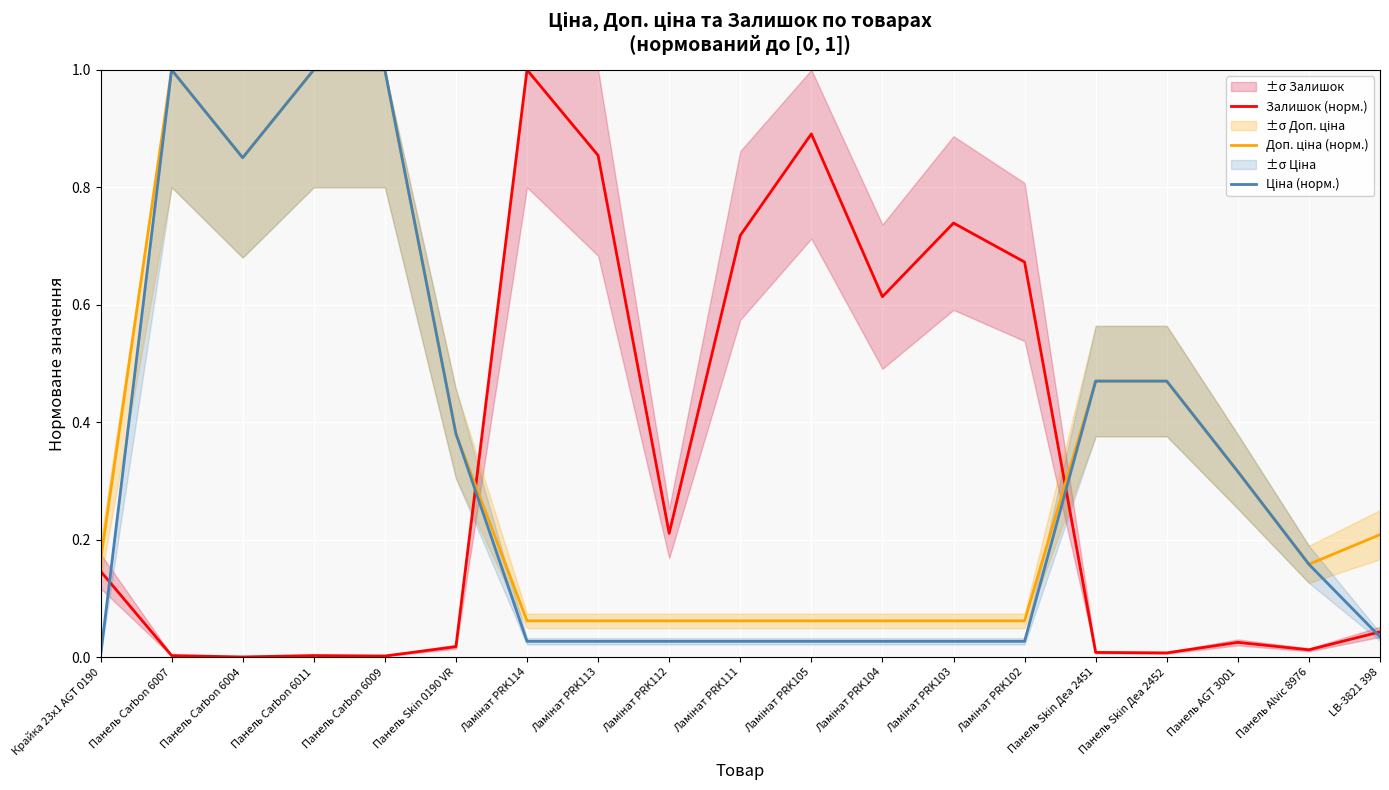

What is the maximum value for Ціна (норм.)?

1.0